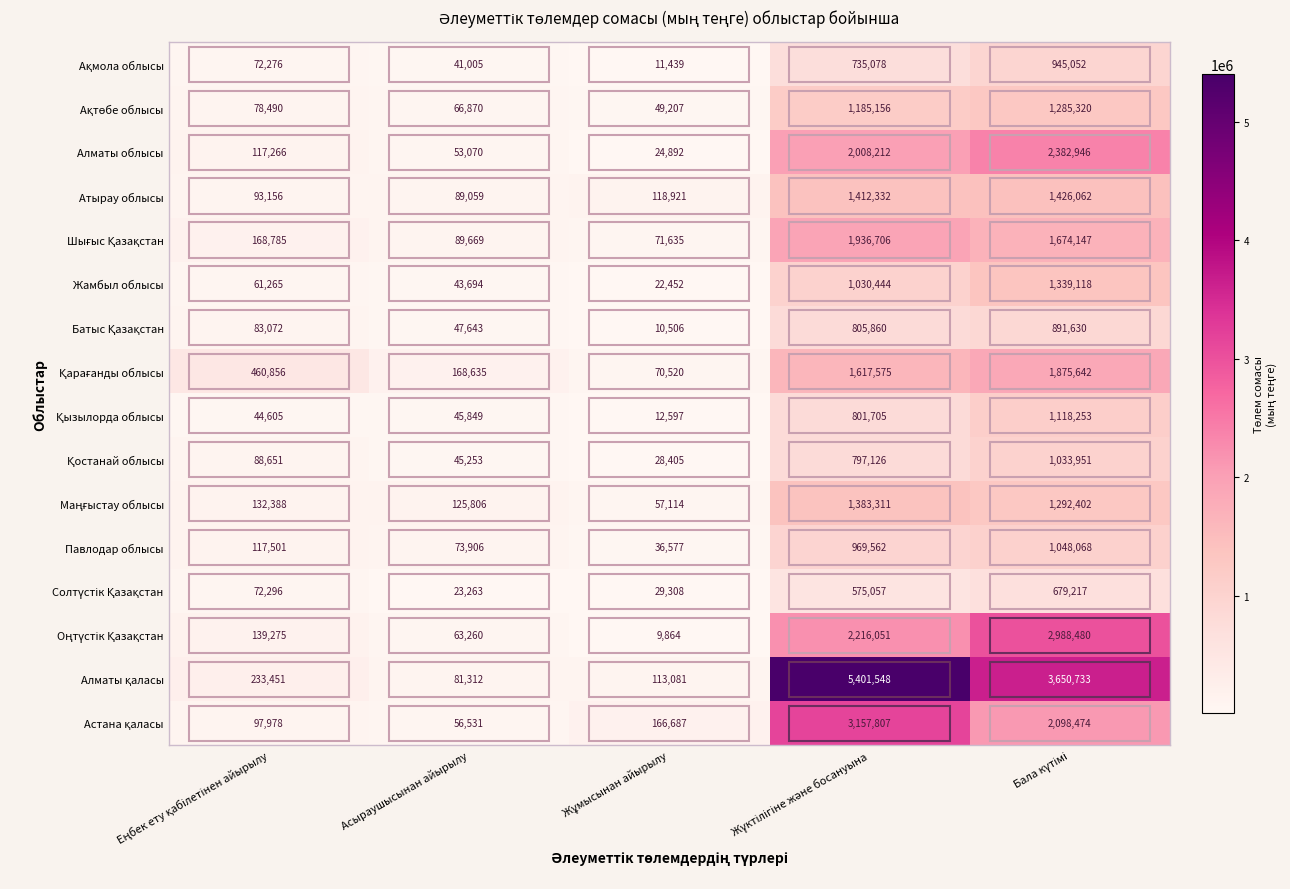

What is the difference between the second highest and second lowest values in the Алматы облысы series?

1955142